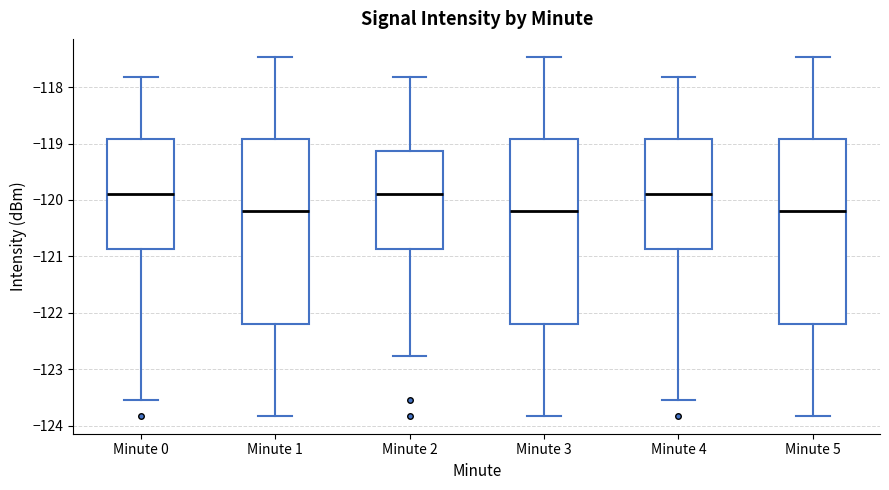

Where does the median line of the box for Minute 1 sit on the y-axis? The values are not printed on the chart, so give them approximately, as read against the axis.

-120.2